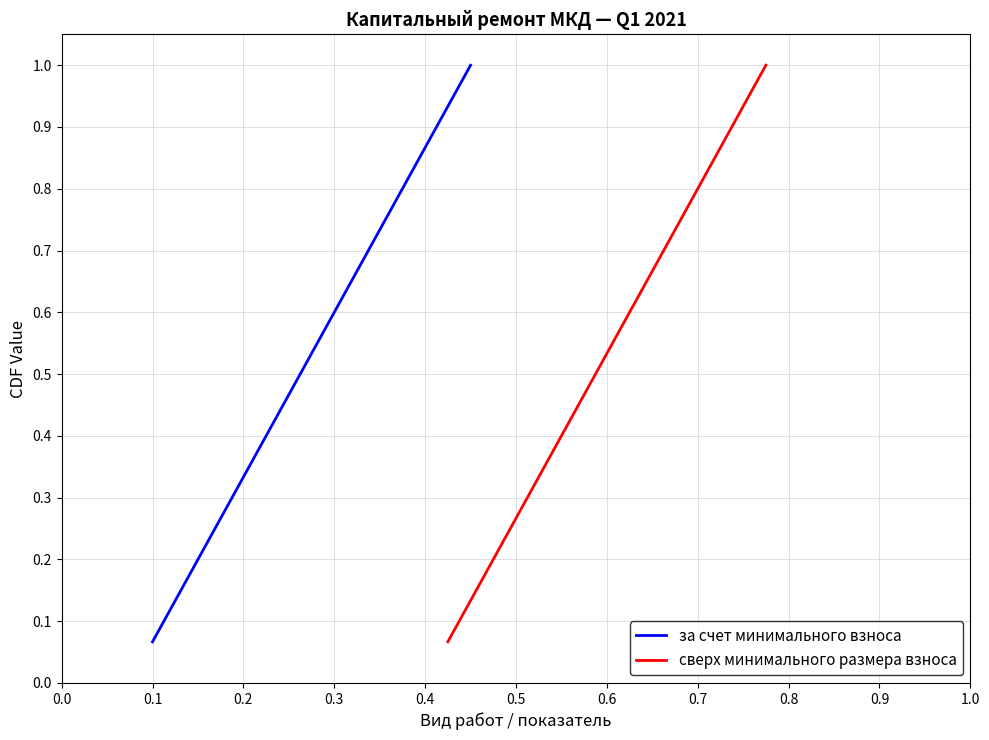

The за счет минимального взноса series shows 0.3 at 0.4. True or false?

False